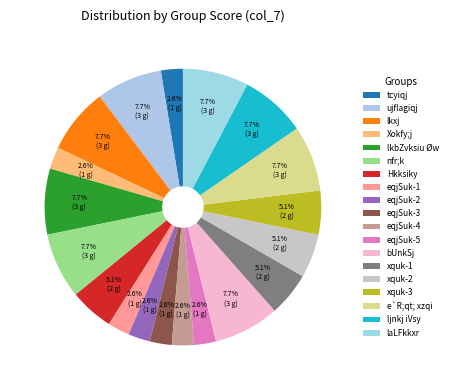

Is the sum of xquk-3 and Hkksiky greater than half?

No